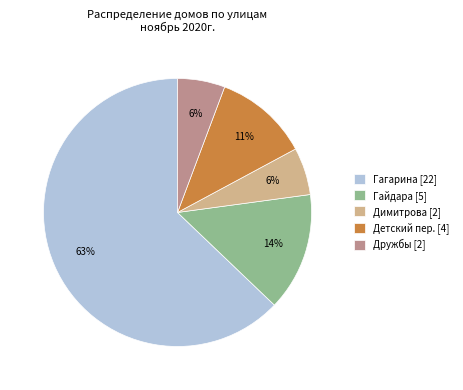

What percentage is the Дружбы slice, to the nearest percent?

6%